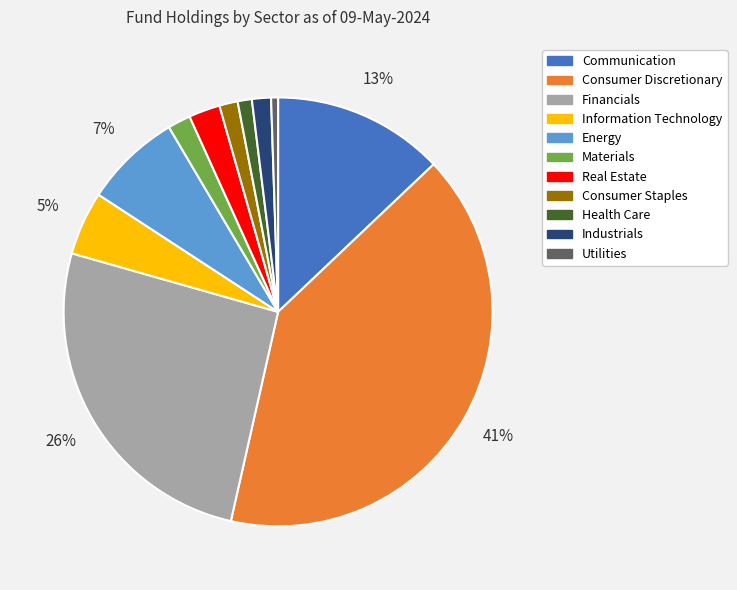

What percentage is the Communication slice, to the nearest percent?

13%